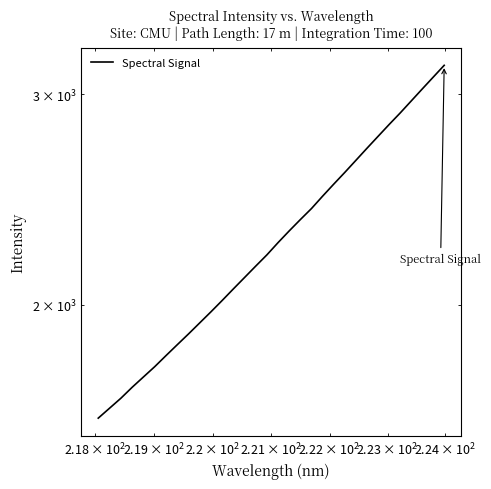

What is the greatest value displayed?

3171.8